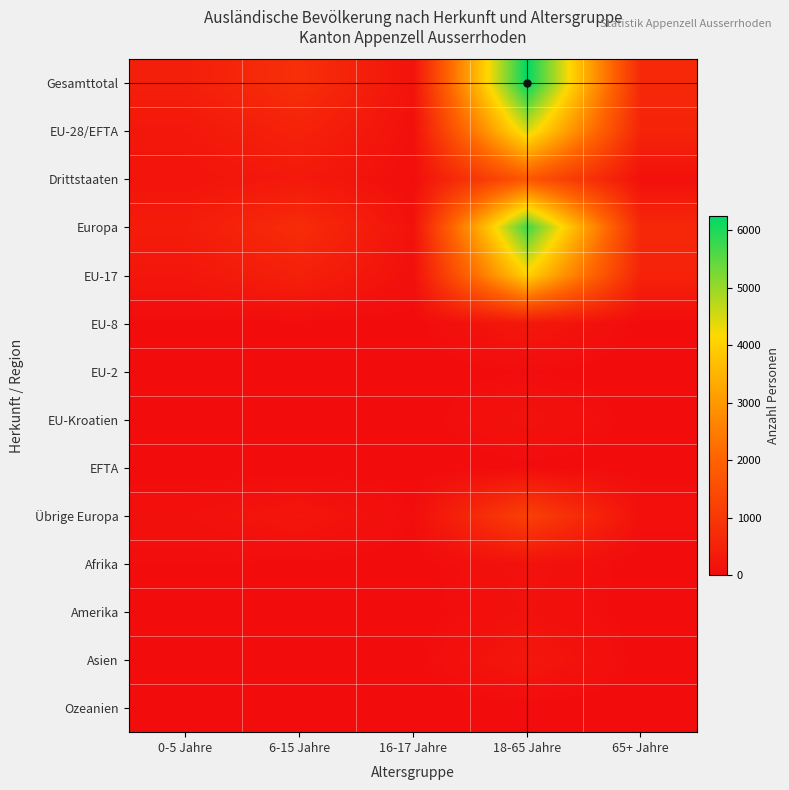

Reading left to right, what are all the values shown in this chart?

Gesamttotal: 0-5 Jahre=429	6-15 Jahre=810	16-17 Jahre=148	18-65 Jahre=6241	65+ Jahre=651
EU-28/EFTA: 0-5 Jahre=262	6-15 Jahre=512	16-17 Jahre=96	18-65 Jahre=4495	65+ Jahre=545
Drittstaaten: 0-5 Jahre=167	6-15 Jahre=298	16-17 Jahre=52	18-65 Jahre=1746	65+ Jahre=106
Europa: 0-5 Jahre=368	6-15 Jahre=742	16-17 Jahre=133	18-65 Jahre=5720	65+ Jahre=641
EU-17: 0-5 Jahre=234	6-15 Jahre=466	16-17 Jahre=89	18-65 Jahre=4038	65+ Jahre=517
EU-8: 0-5 Jahre=17	6-15 Jahre=24	16-17 Jahre=6	18-65 Jahre=265	65+ Jahre=10
EU-2: 0-5 Jahre=2	6-15 Jahre=9	16-17 Jahre=0	18-65 Jahre=37	65+ Jahre=1
EU-Kroatien: 0-5 Jahre=9	6-15 Jahre=13	16-17 Jahre=1	18-65 Jahre=138	65+ Jahre=10
EFTA: 0-5 Jahre=0	6-15 Jahre=0	16-17 Jahre=0	18-65 Jahre=17	65+ Jahre=7
Übrige Europa: 0-5 Jahre=106	6-15 Jahre=230	16-17 Jahre=37	18-65 Jahre=1225	65+ Jahre=96
Afrika: 0-5 Jahre=37	6-15 Jahre=26	16-17 Jahre=5	18-65 Jahre=144	65+ Jahre=0
Amerika: 0-5 Jahre=2	6-15 Jahre=14	16-17 Jahre=2	18-65 Jahre=115	65+ Jahre=5
Asien: 0-5 Jahre=21	6-15 Jahre=28	16-17 Jahre=7	18-65 Jahre=260	65+ Jahre=5
Ozeanien: 0-5 Jahre=0	6-15 Jahre=0	16-17 Jahre=1	18-65 Jahre=2	65+ Jahre=0